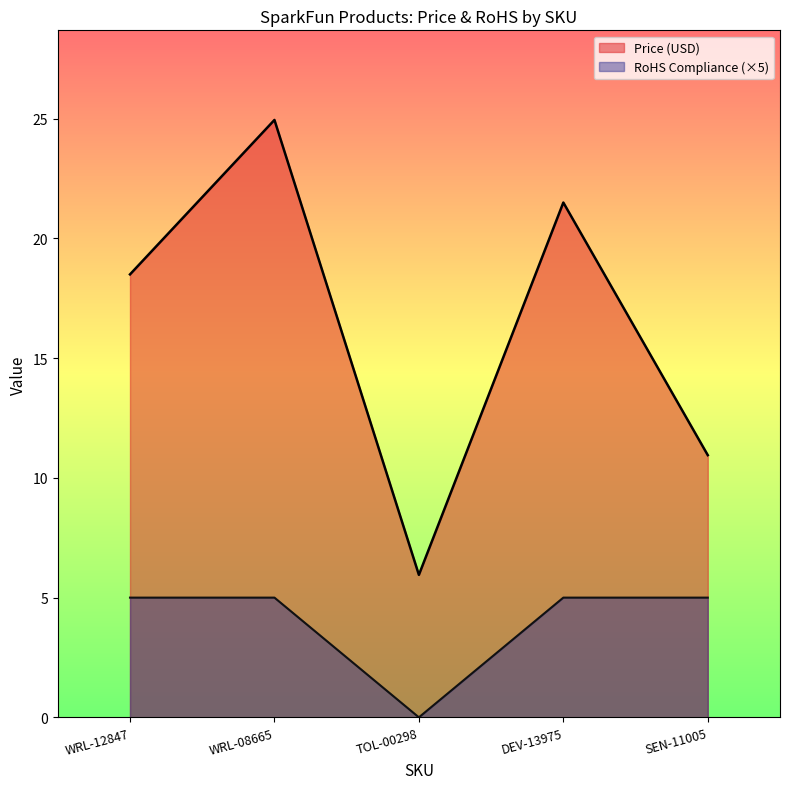

Is it true that RoHS Compliance equals 5.0 at WRL-12847?

True